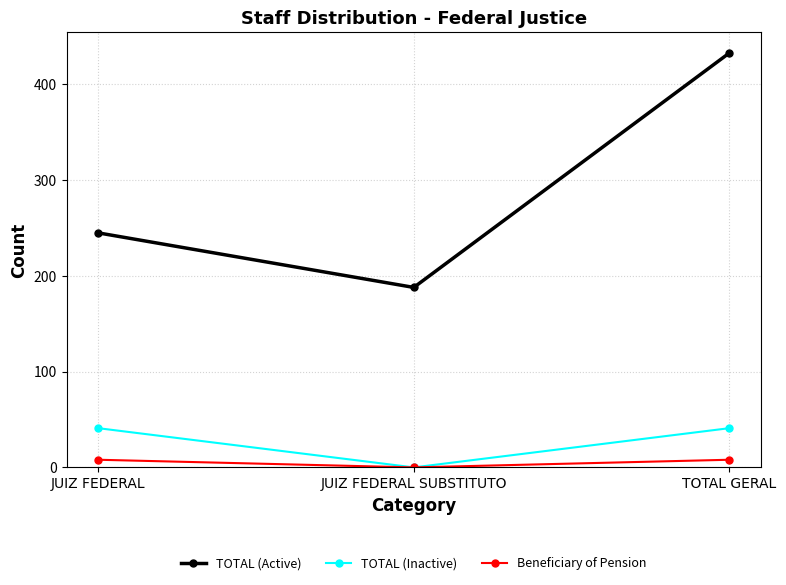

Between JUIZ FEDERAL and TOTAL GERAL, which series saw the biggest shift?

TOTAL (Active)